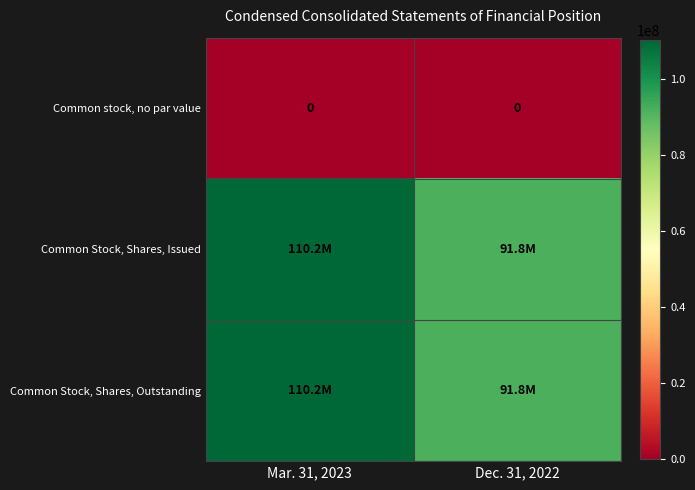

True or false: Common stock, no par value has a value of 0 at Dec. 31, 2022.

True